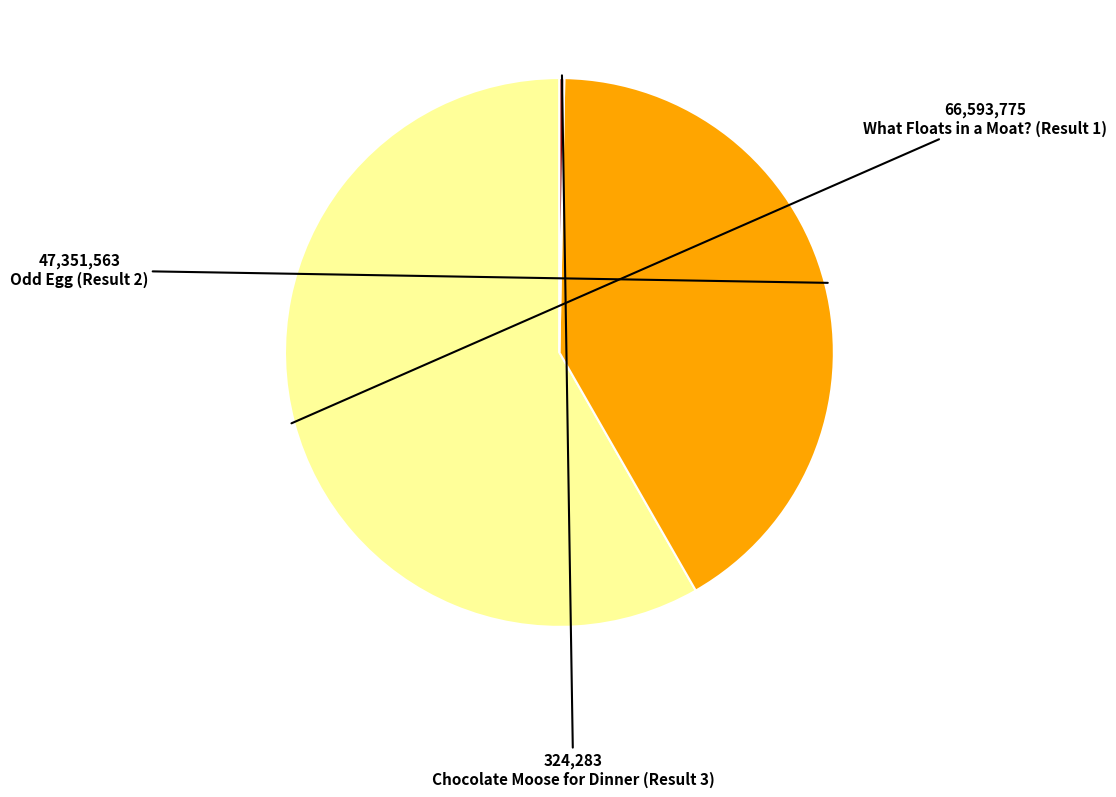

Is there any slice that represents more than half of the pie?

Yes